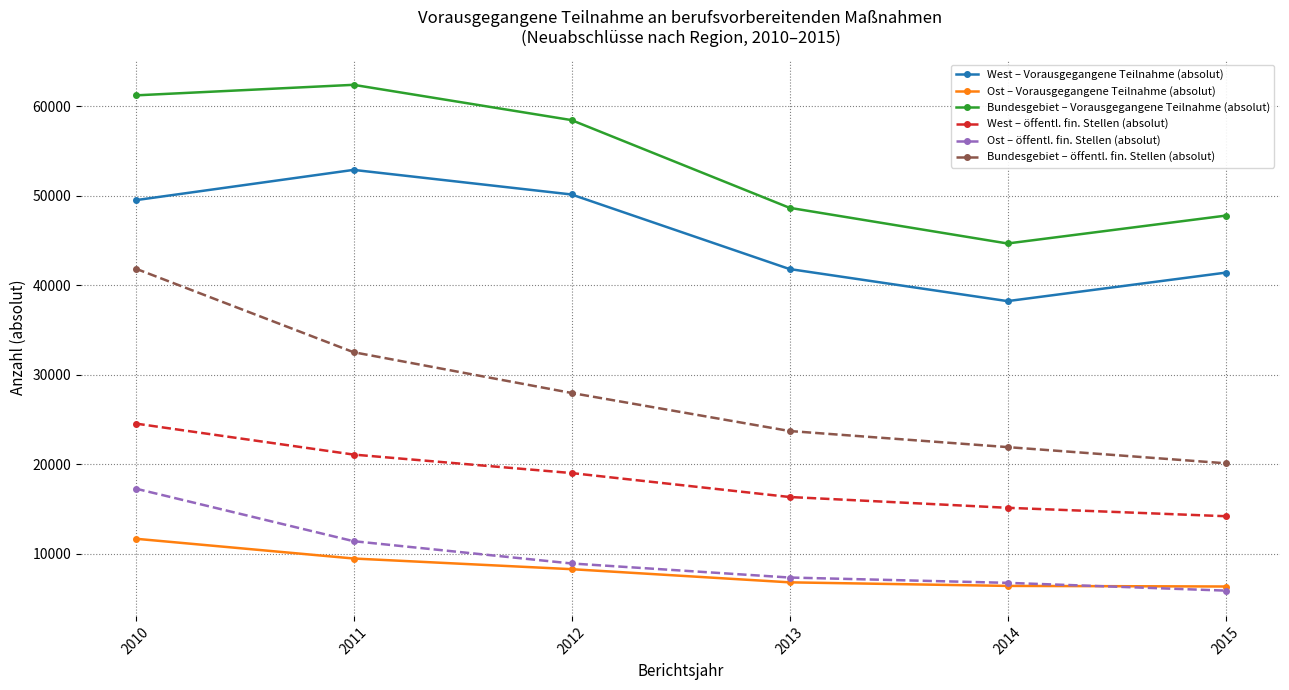

How many lines are shown in the chart?

6